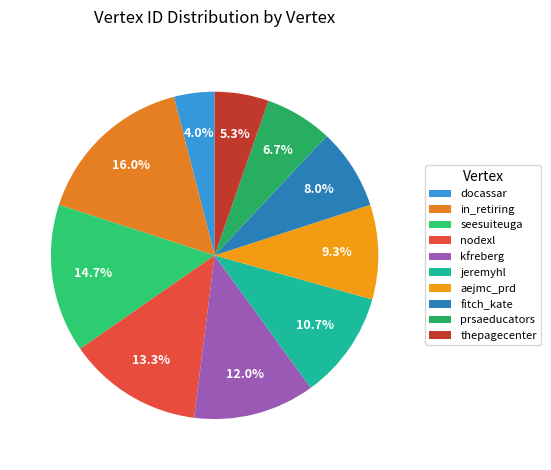

True or false: prsaeducators accounts for 7% of the total.

True